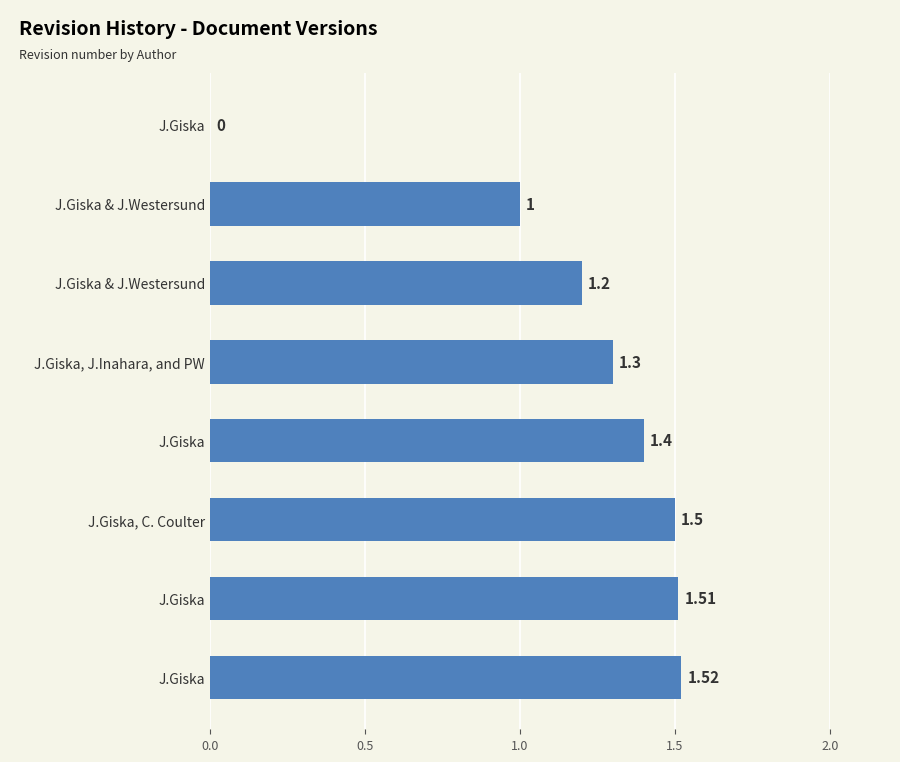

Are the bars horizontal?

Yes